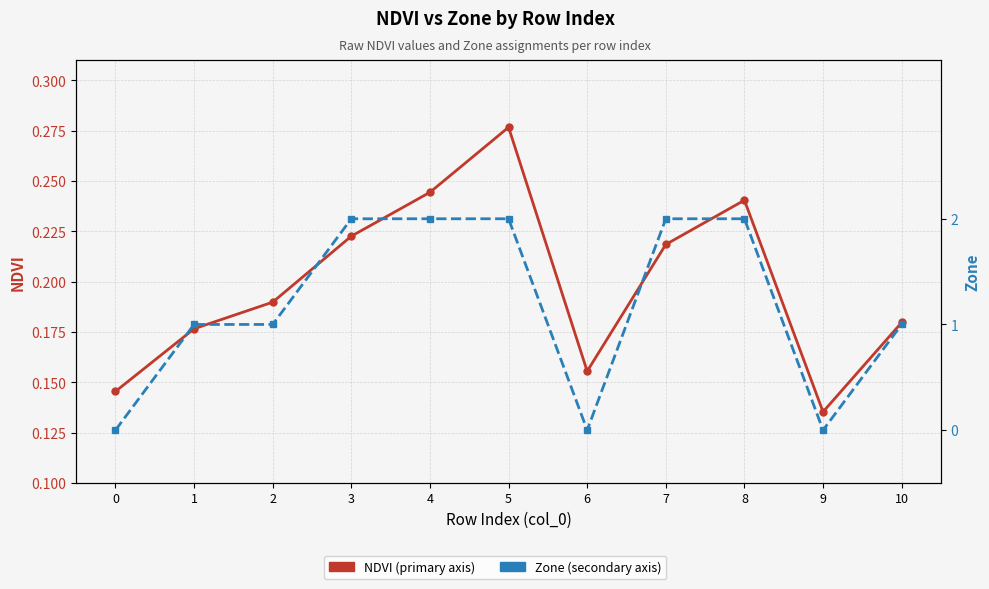

Between 2 and 5, which series saw the biggest shift?

Zone